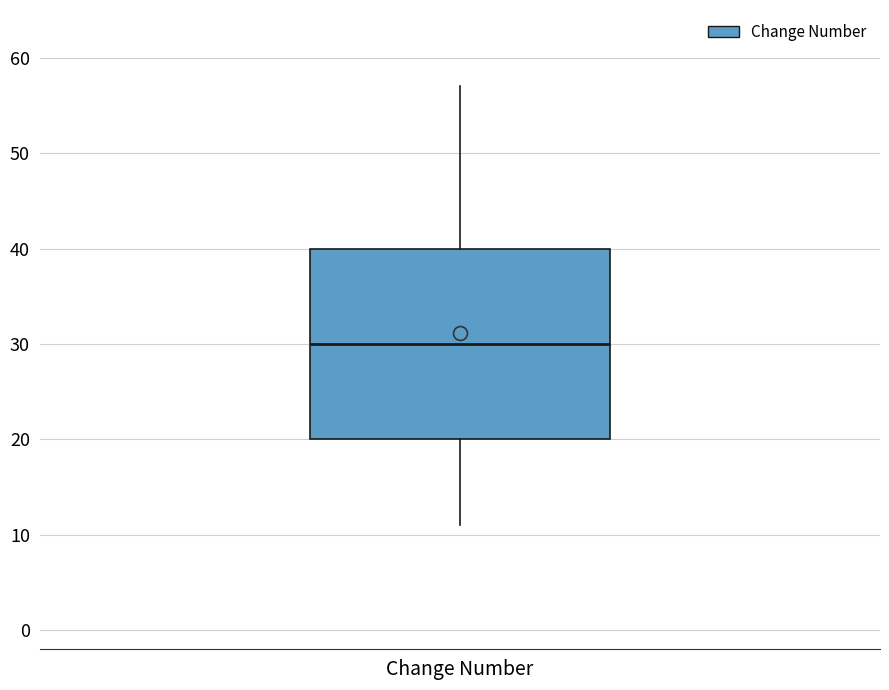

Where is the upper edge of the box for Change Number on the y-axis? The values are not printed on the chart, so give them approximately, as read against the axis.

40